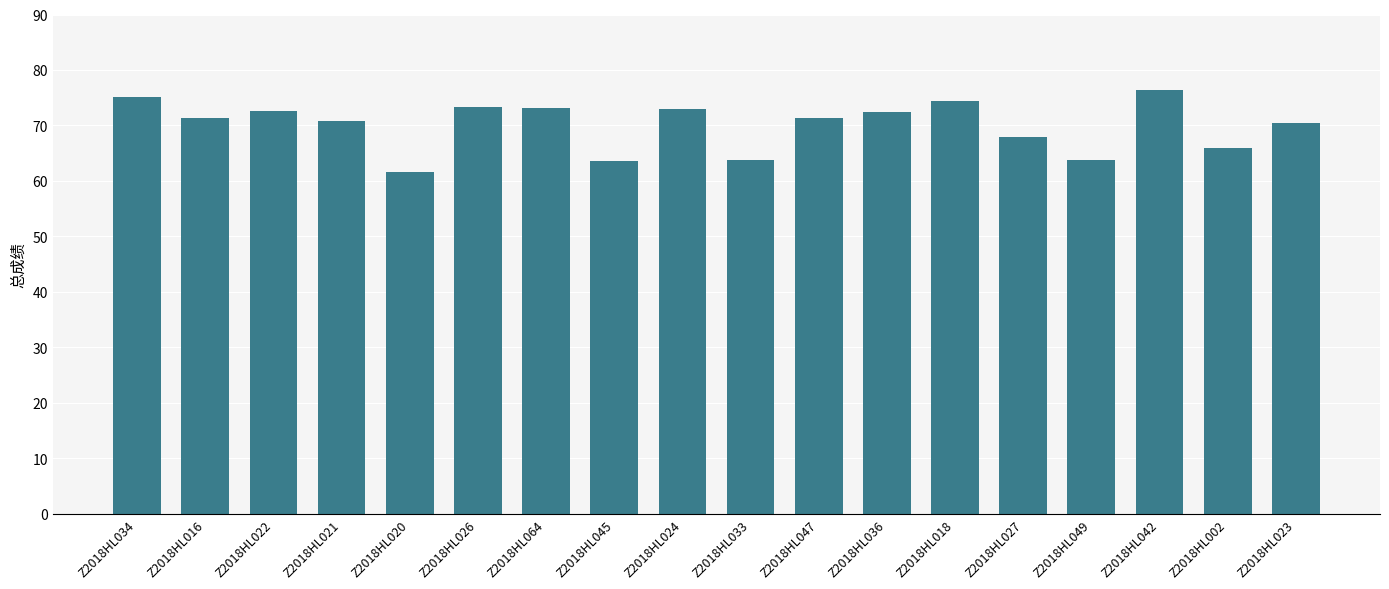

What is the ratio of the value at Z2018HL049 to the value at Z2018HL024?

0.9